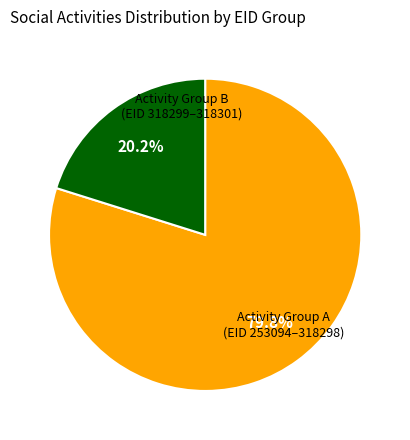

Is there any slice that represents more than half of the pie?

Yes